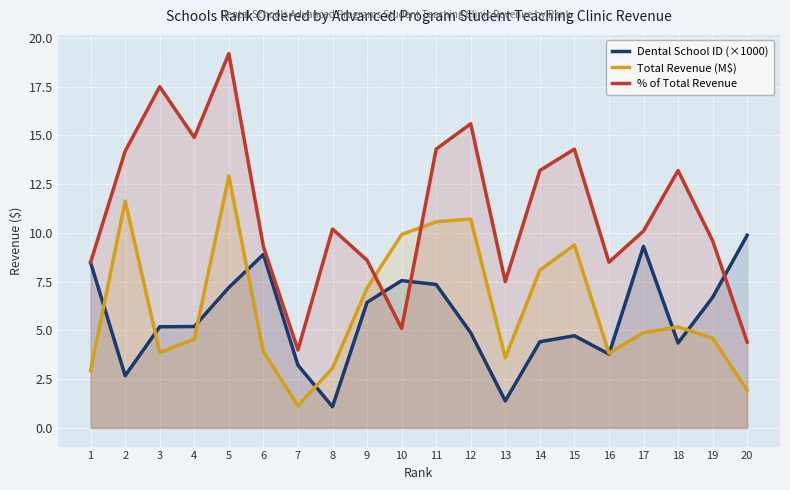

Reading right to left, transcribe all the data shown in this chart.

Dental School ID (×1000): 20=9.9	19=6.7	18=4.4	17=9.3	16=3.8	15=4.7	14=4.4	13=1.4	12=4.9	11=7.4	10=7.6	9=6.4	8=1.1	7=3.2	6=8.9	5=7.2	4=5.2	3=5.2	2=2.7	1=8.5
Total Revenue (M$): 20=1.9	19=4.6	18=5.2	17=4.9	16=3.8	15=9.4	14=8.1	13=3.6	12=10.7	11=10.6	10=9.9	9=7.2	8=3.1	7=1.1	6=3.9	5=12.9	4=4.5	3=3.9	2=11.6	1=2.9
% of Total Revenue: 20=4.4	19=9.6	18=13.2	17=10.1	16=8.5	15=14.3	14=13.2	13=7.5	12=15.6	11=14.3	10=5.1	9=8.6	8=10.2	7=4.0	6=9.3	5=19.2	4=14.9	3=17.5	2=14.2	1=8.5